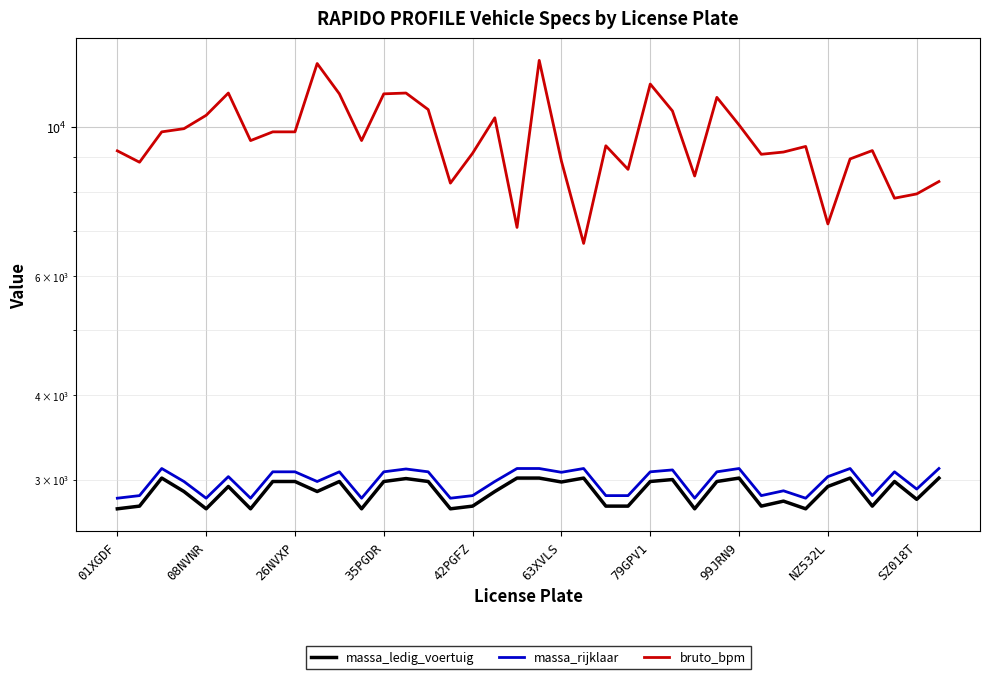

How many values in the massa_ledig_voertuig series are below 2930?

18